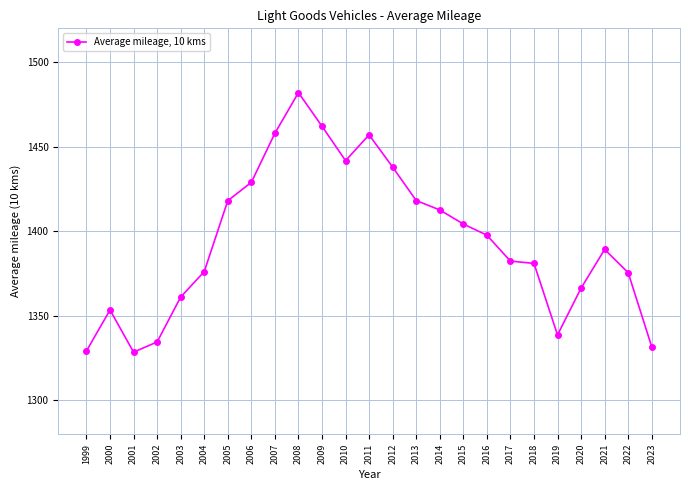

True or false: the data shows 1428.9 at 2006.

True